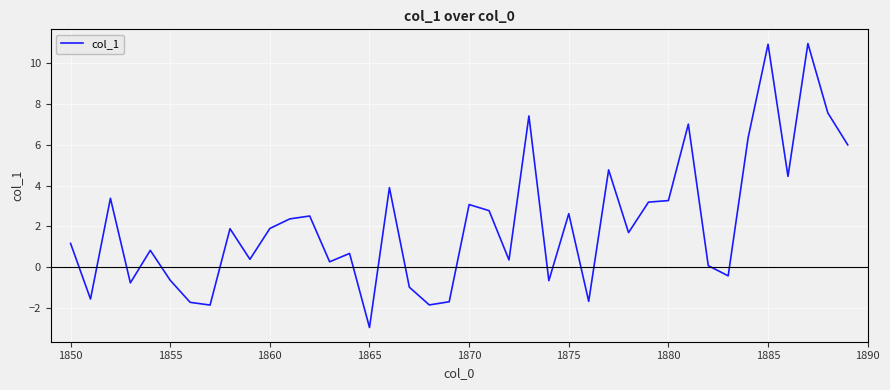

What is the minimum value shown in the chart?

-3.0